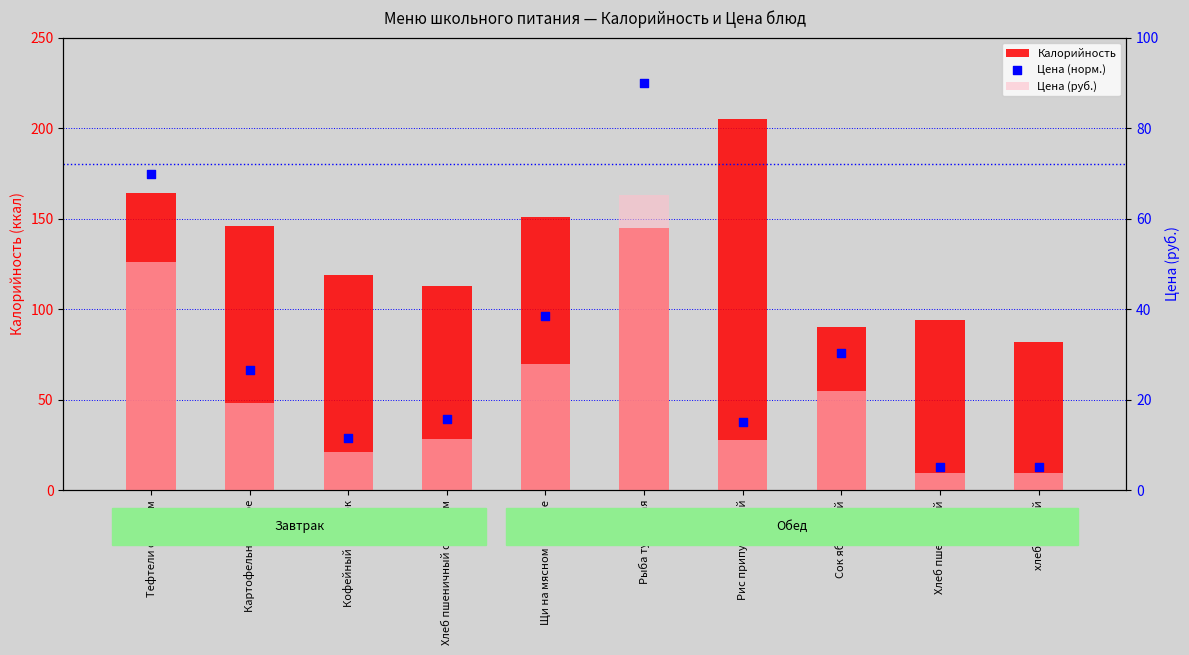

At which category is the sum across all series the highest?

Рыба тушённая